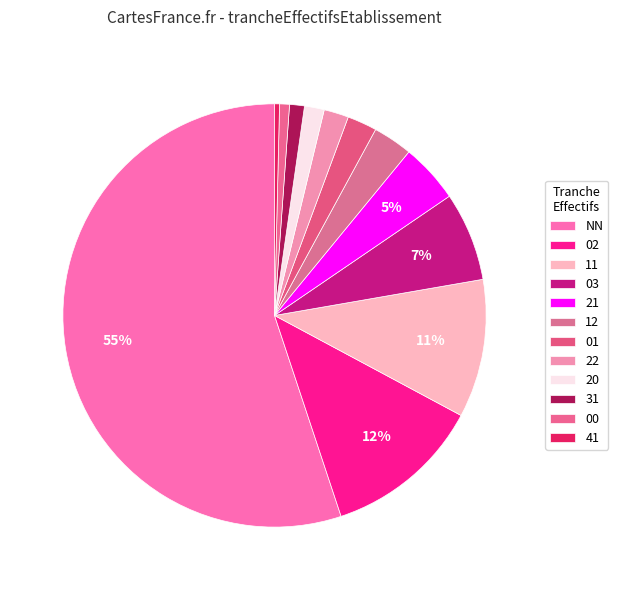

What is the largest slice in the pie chart?

NN